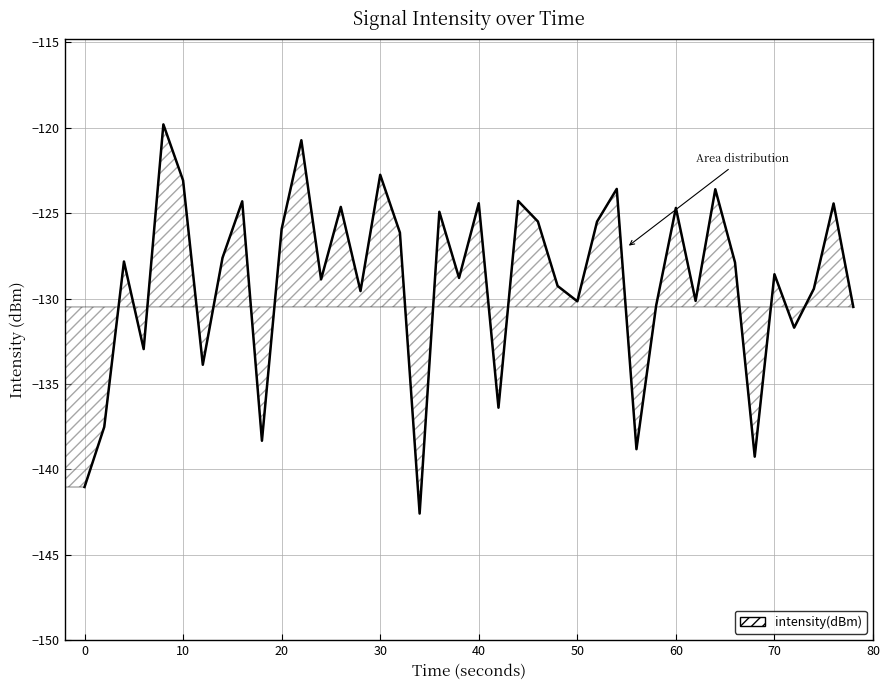

Is it true that the value at 70 is -71.3?

False